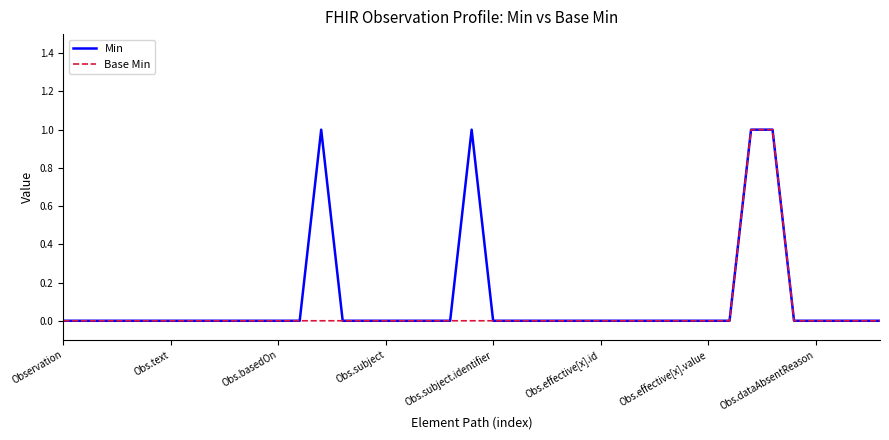

What is the maximum value for Base Min?

1